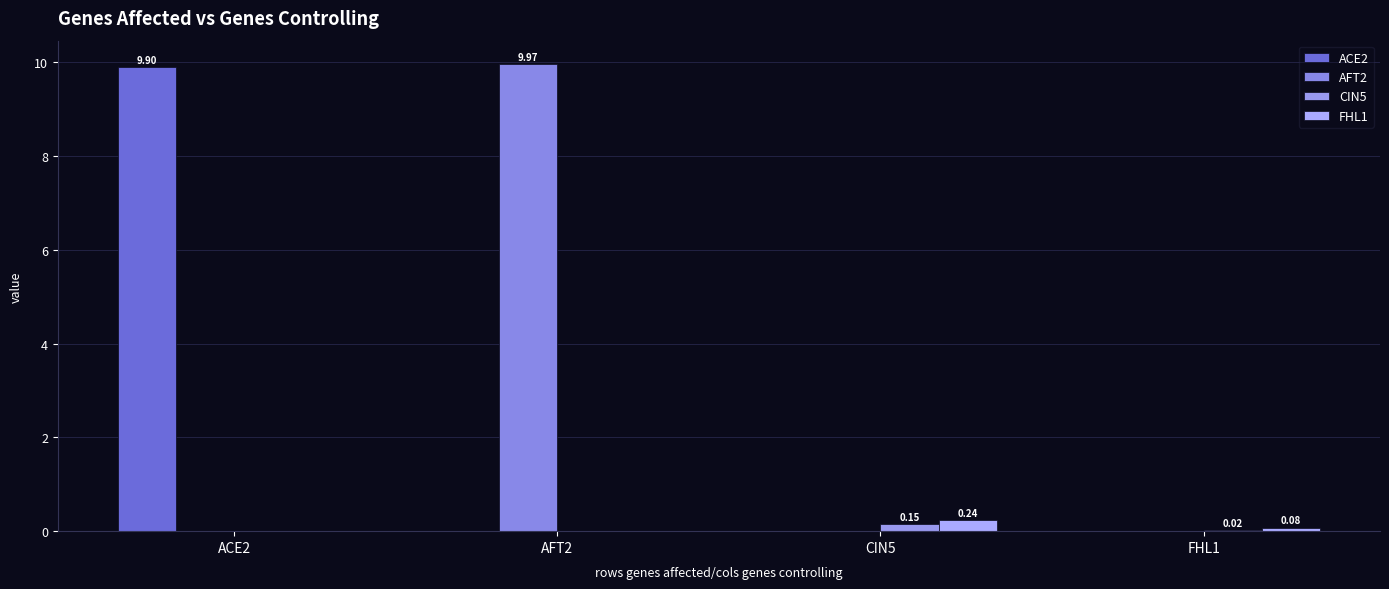

Rank the categories by CIN5 value from lowest to highest.

ACE2, AFT2, FHL1, CIN5